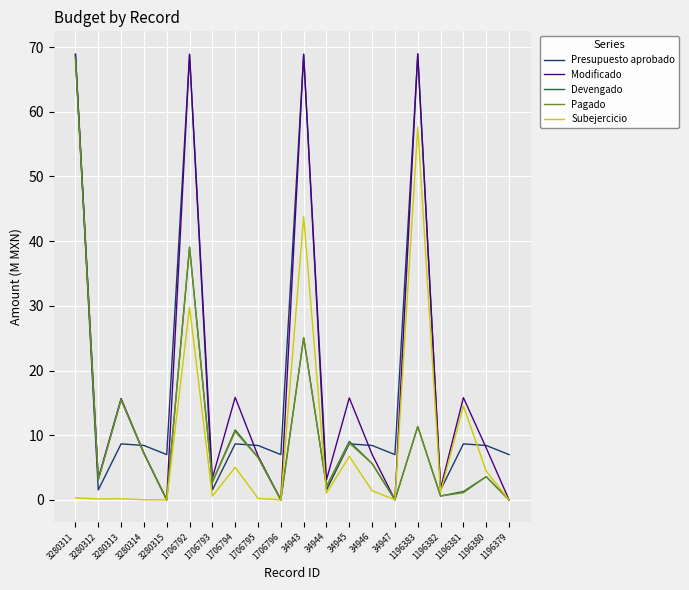

What is the maximum value for Devengado?

68.6